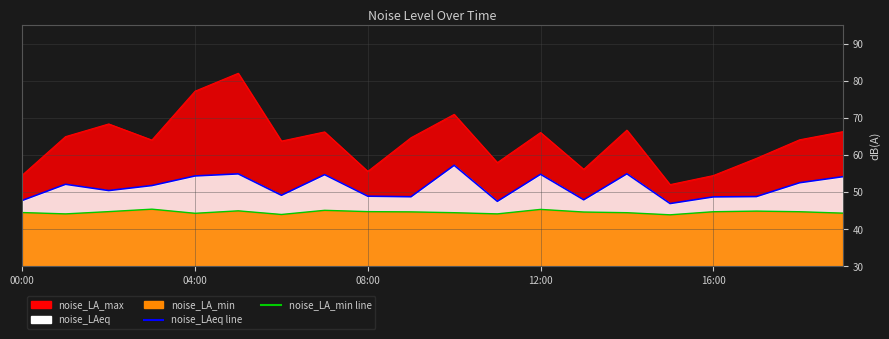

What is the greatest value displayed?

82.1